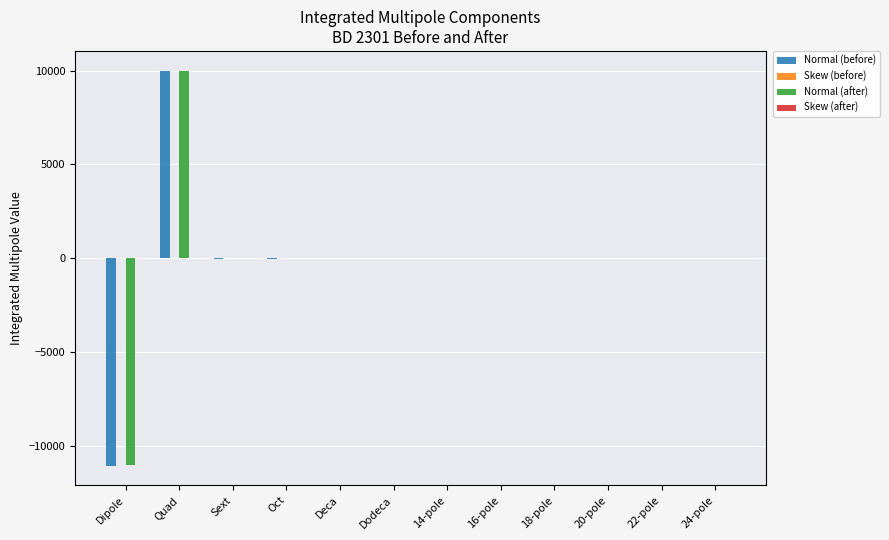

What is the greatest value displayed?

10000.0